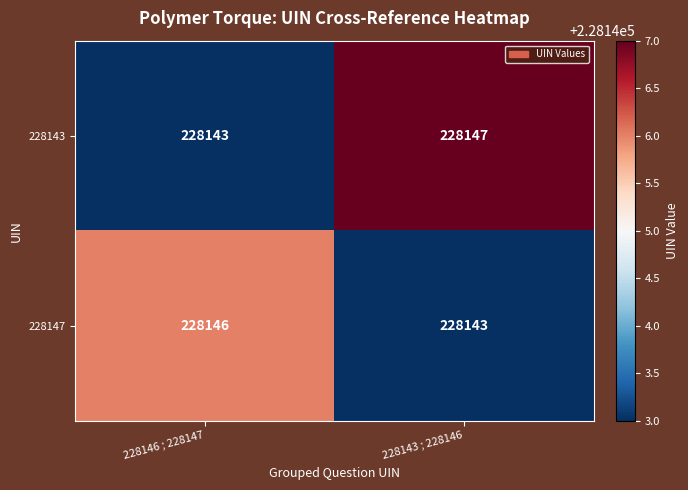

Count the number of categories in the chart.

2